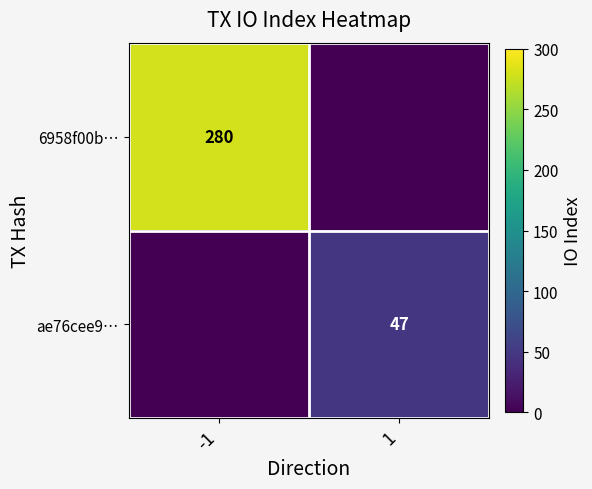

How many series are shown in this chart?

2